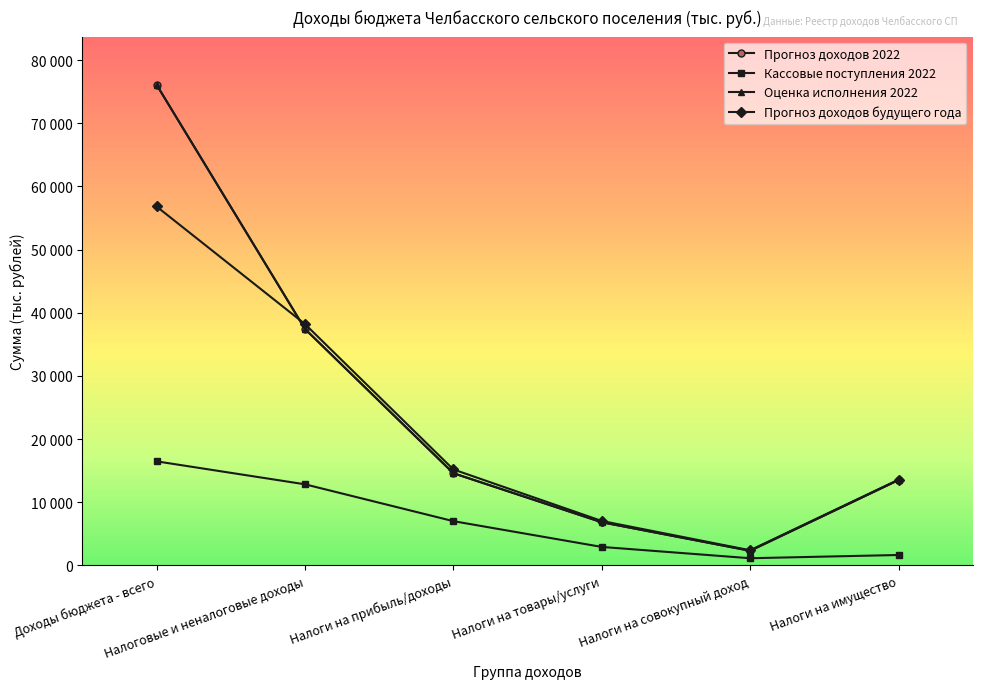

The Кассовые поступления 2022 series shows 16480.6 at Доходы бюджета - всего. True or false?

True